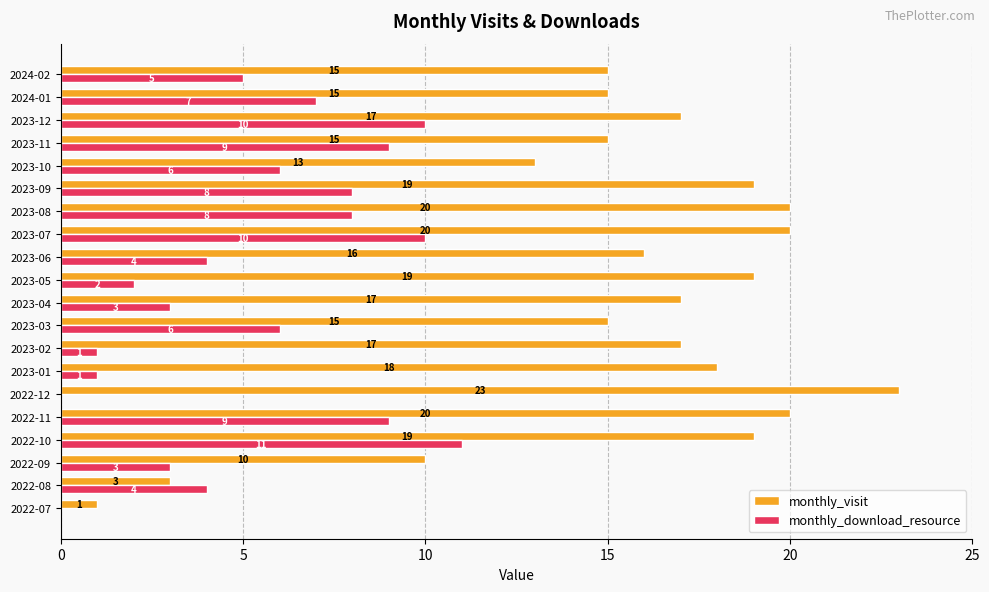

Is it true that monthly_download_resource equals 3 at 2023-04?

True